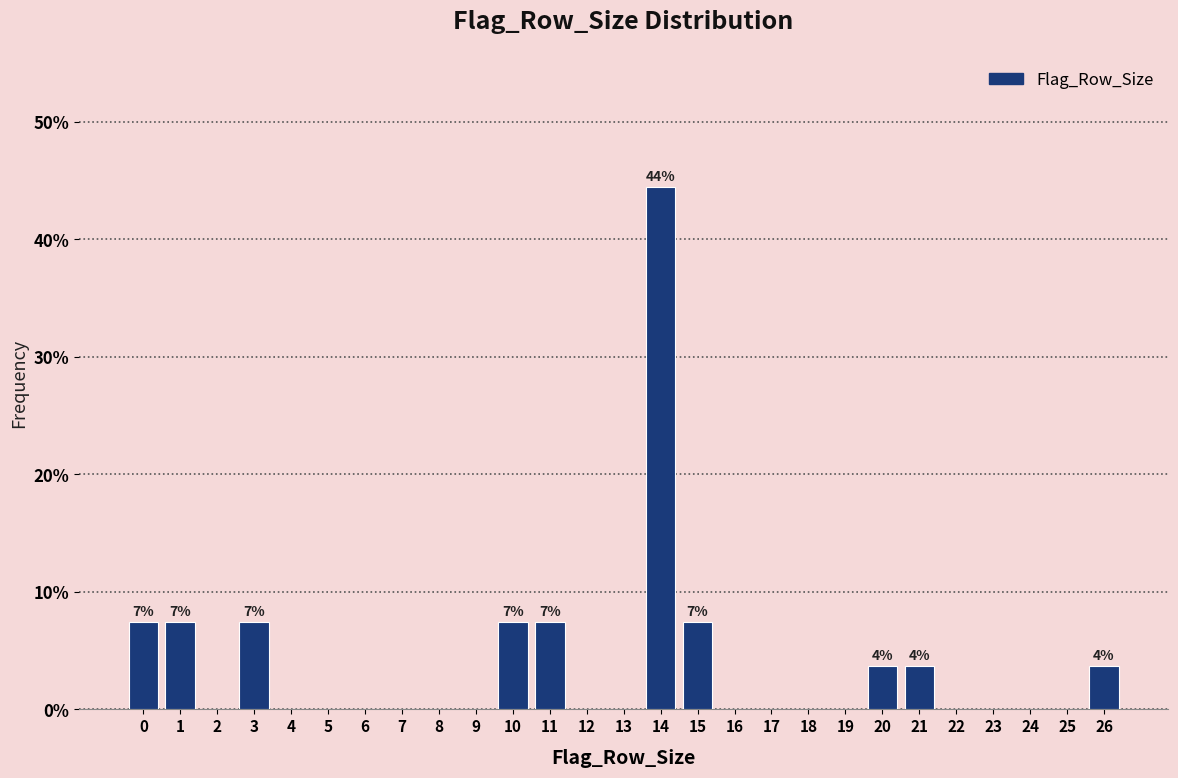

Over which range of the x-axis is the bar tallest?

13.5 to 14.5